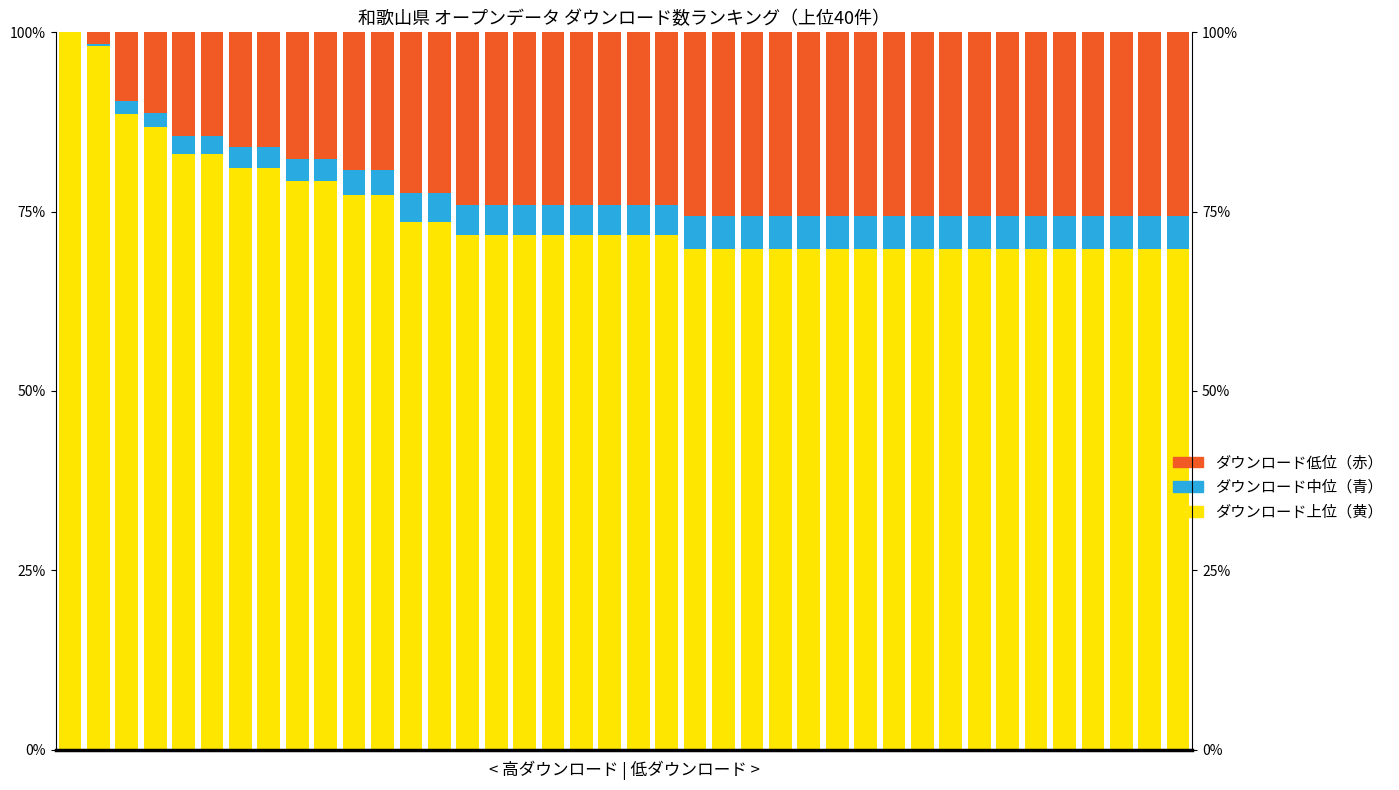

The ダウンロード上位（黄） series shows 118.1 at 19. True or false?

False